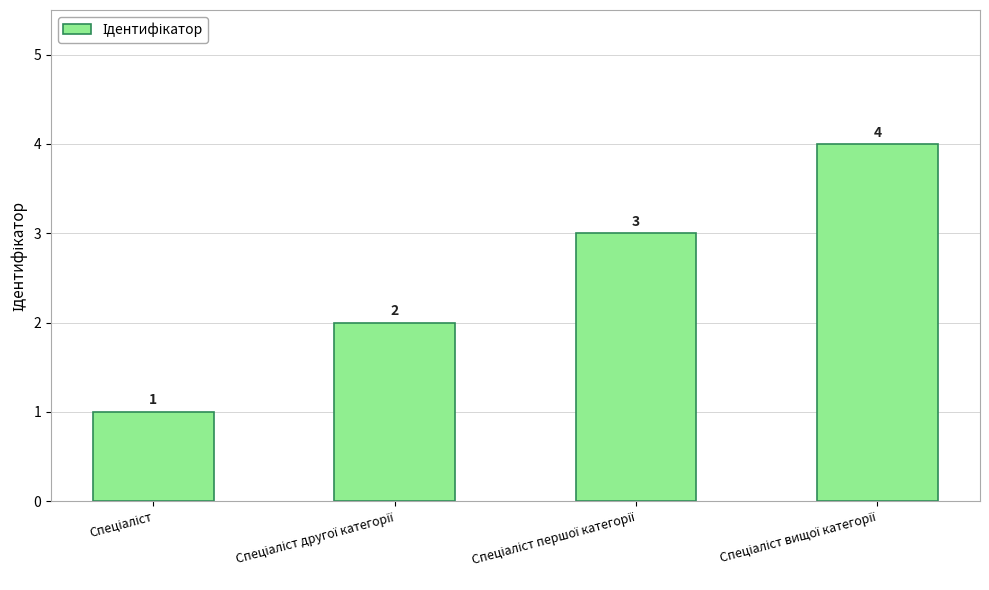

What is the value of the 2nd bar from the left?

2